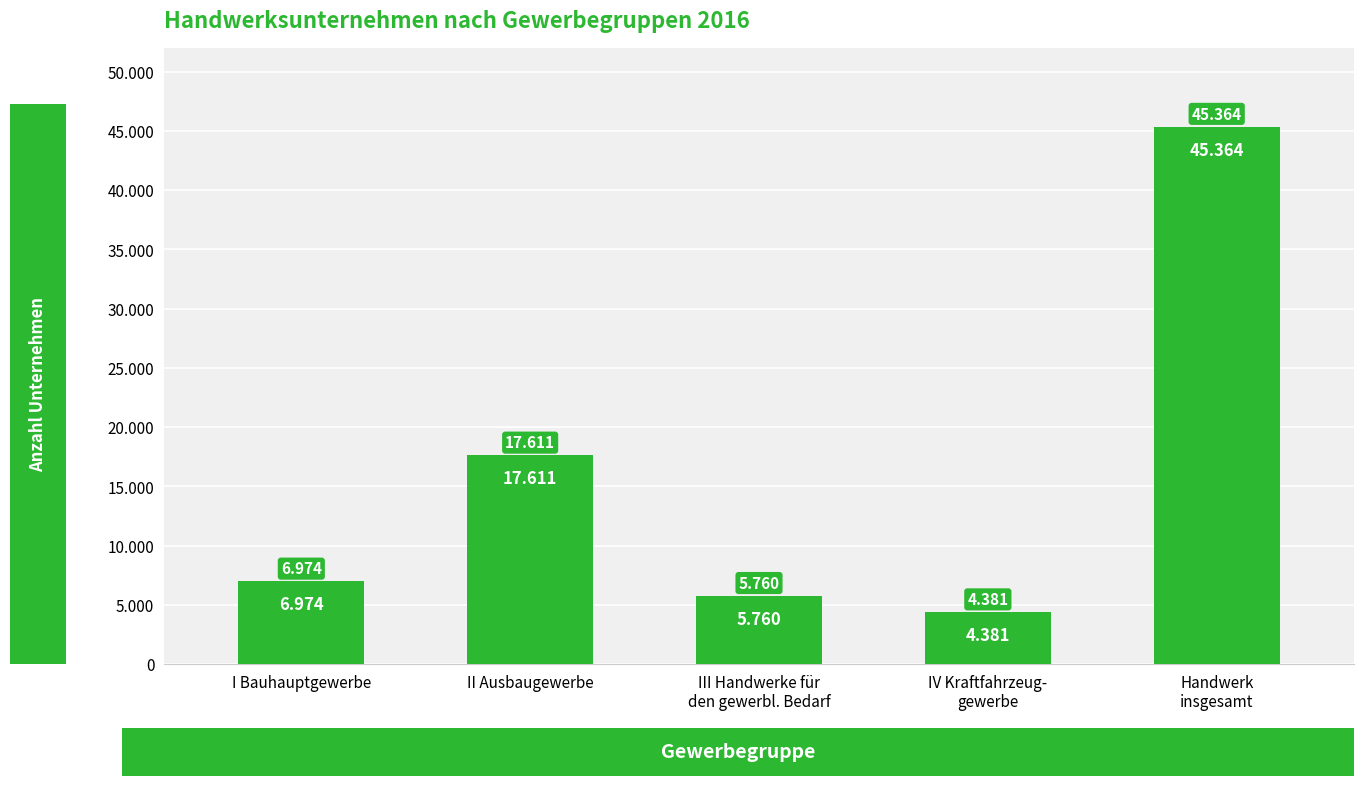

What is the average value?

16018